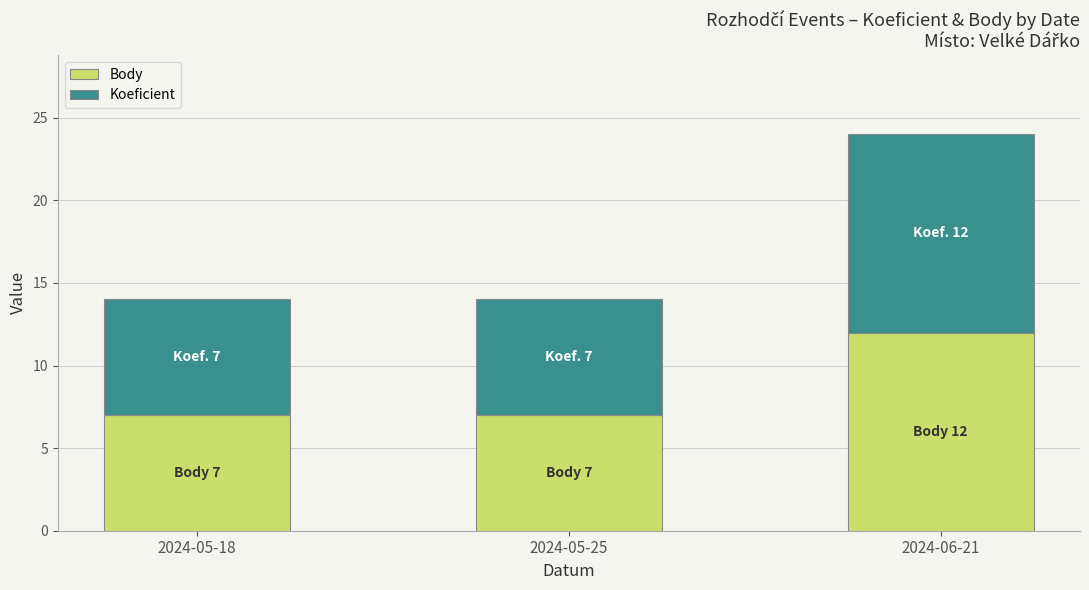

At which label does Body reach its peak?

2024-06-21